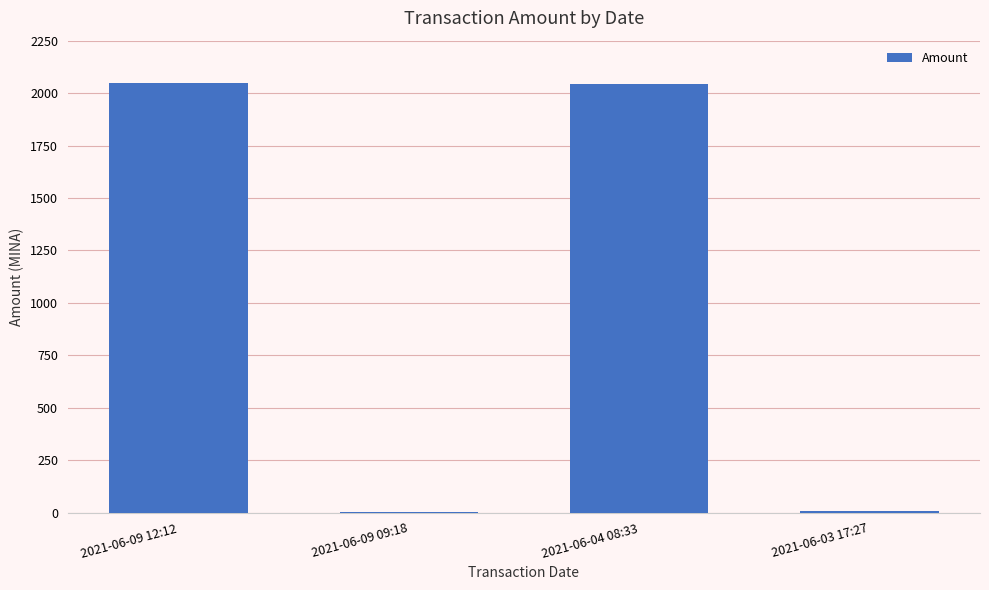

What is the maximum value shown in the chart?

2046.0